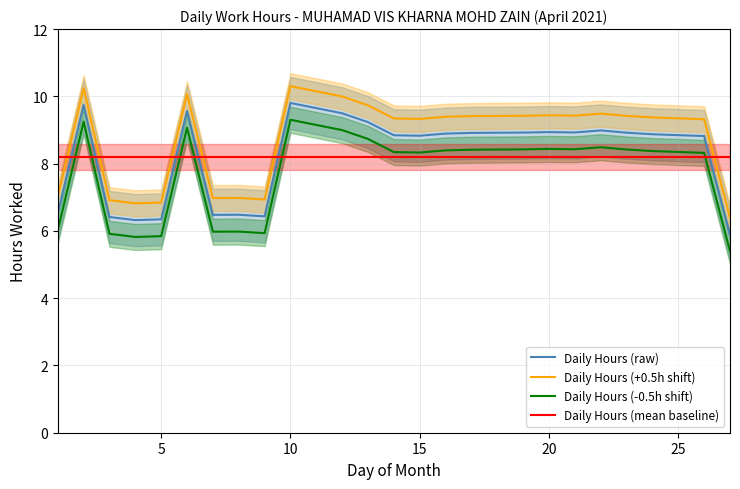

What is the maximum value for Daily Hours (-0.5h shift)?

9.3